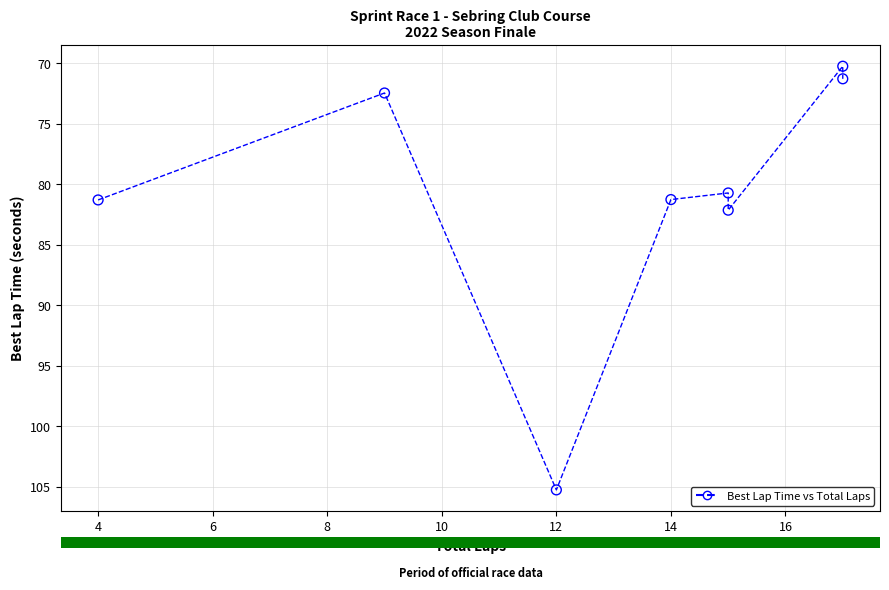

What Y value in the scatter plot is closest to 87?

82.1